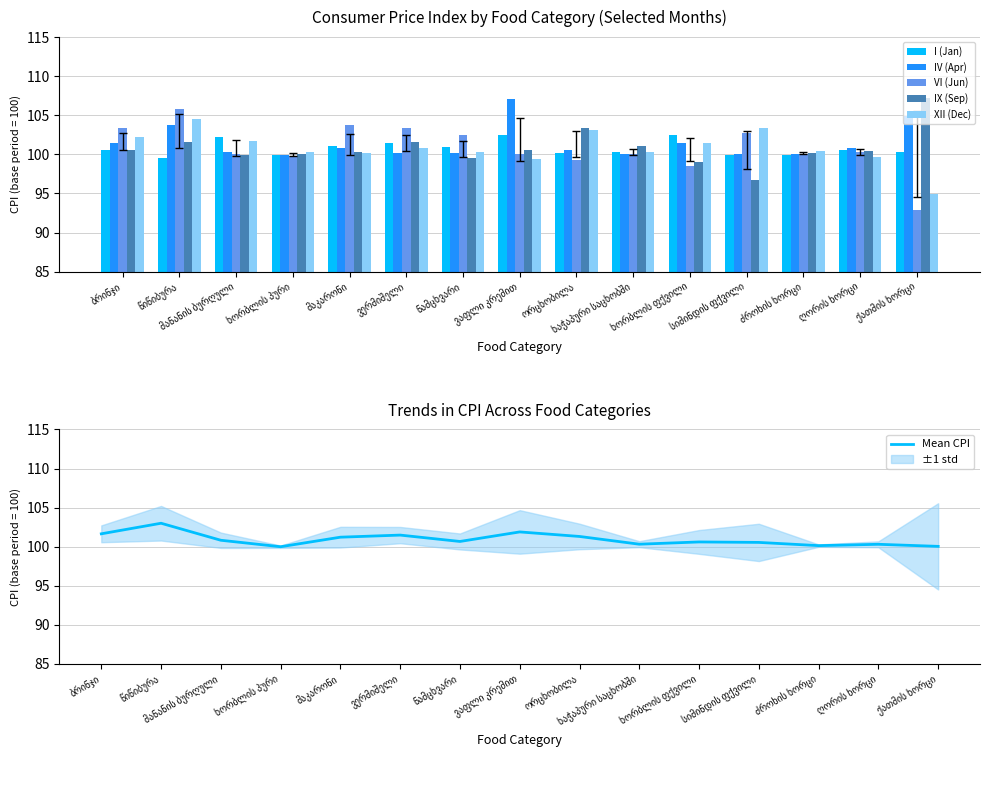

What is the difference between the second highest and minimum values in the I (Jan) series?

2.9